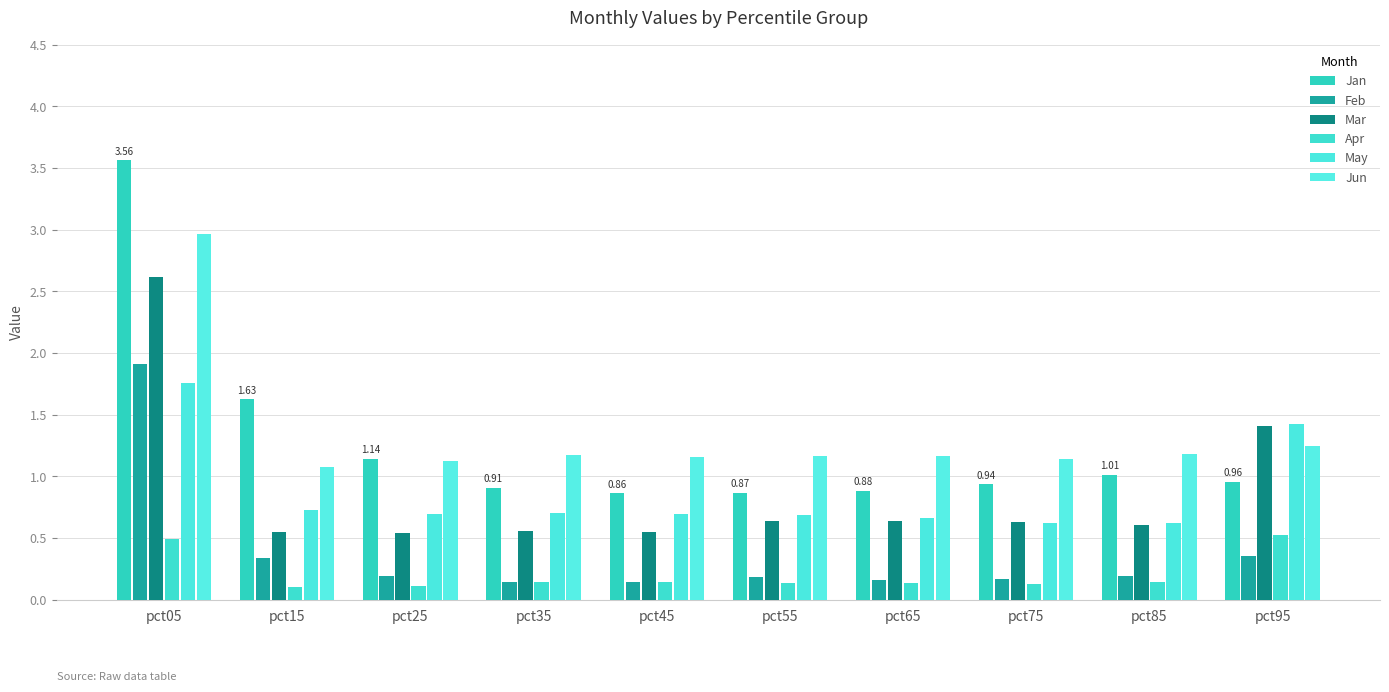

How many groups of bars are there?

10